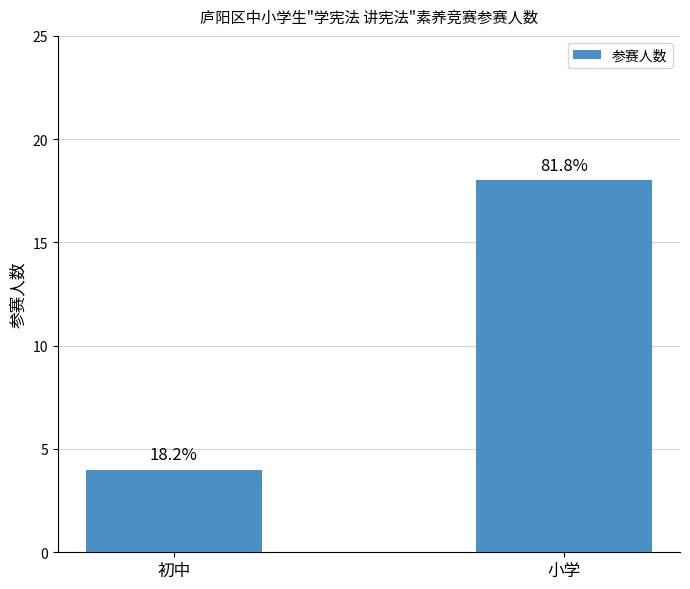

True or false: the data shows 7 at 初中.

False